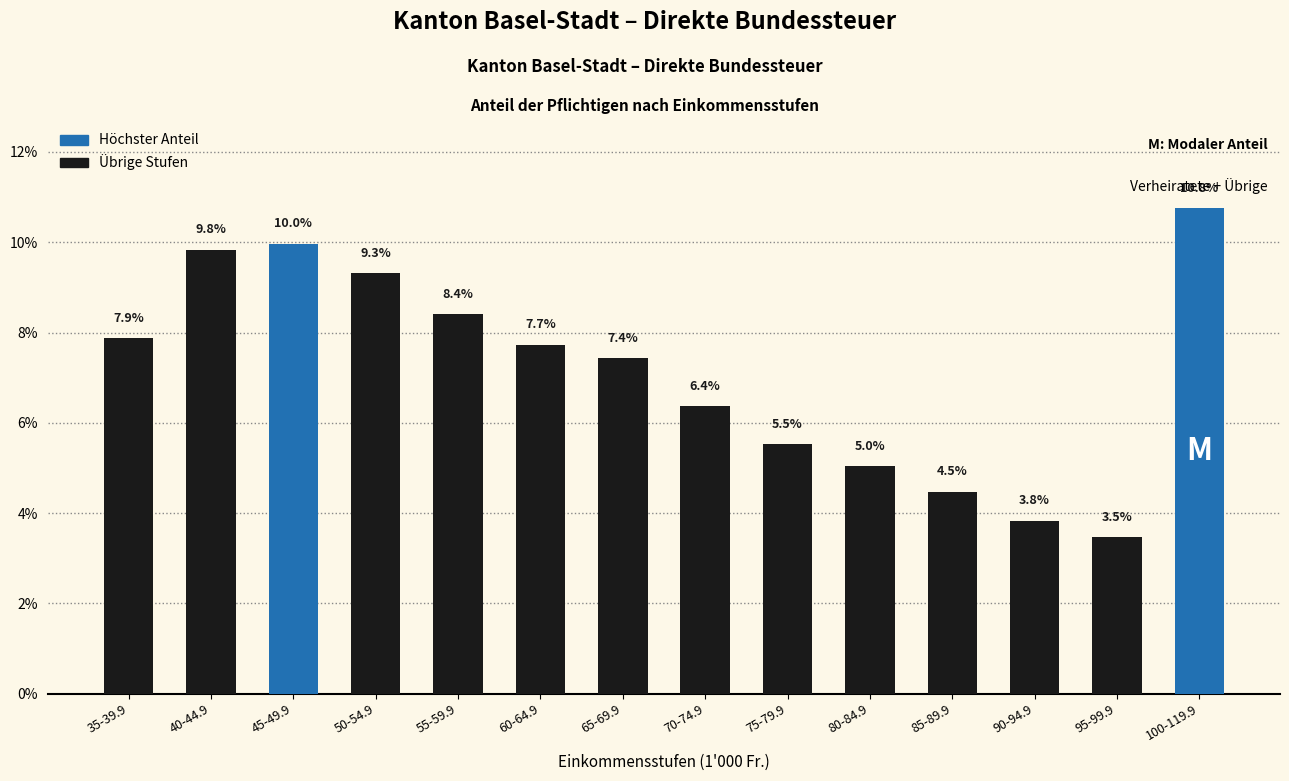

Between 95-99.9 and 70-74.9, which is larger?

70-74.9